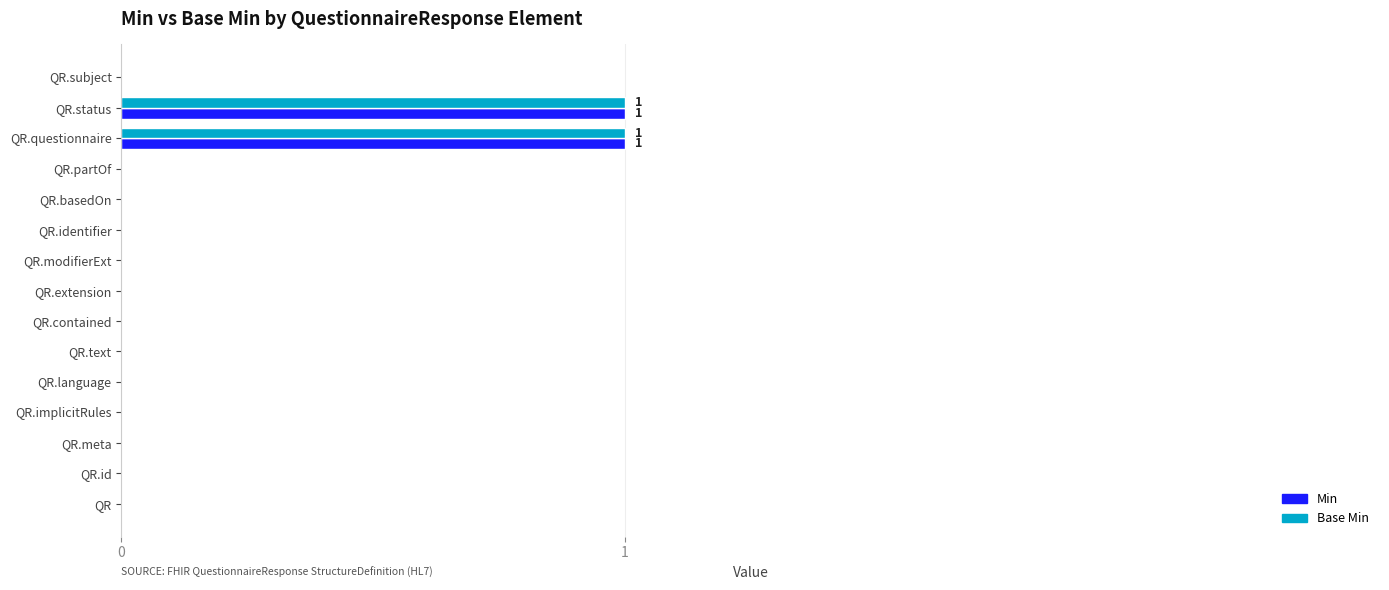

The Base Min series shows 0 at QR.subject. True or false?

True